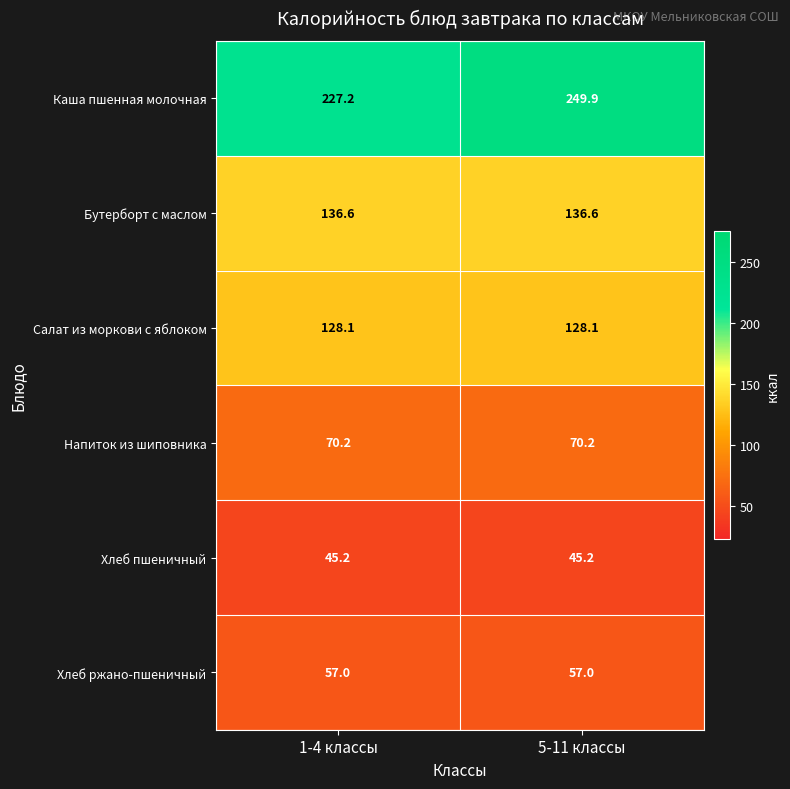

What is the average value of the Хлеб ржано-пшеничный series?

57.0